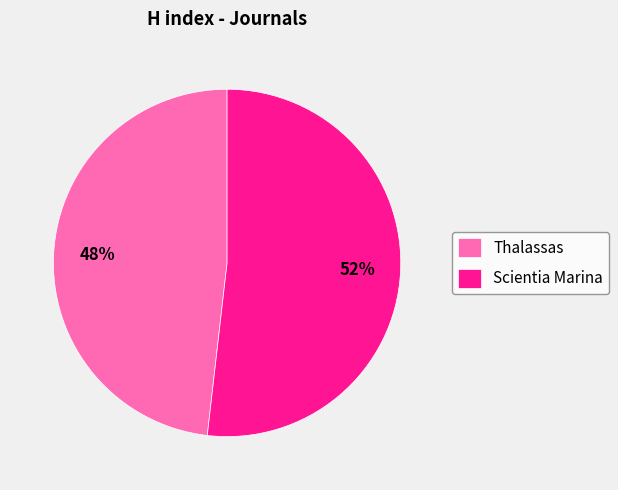

To the nearest percent, what is the difference between the Scientia Marina and Thalassas slice percentages?

4%